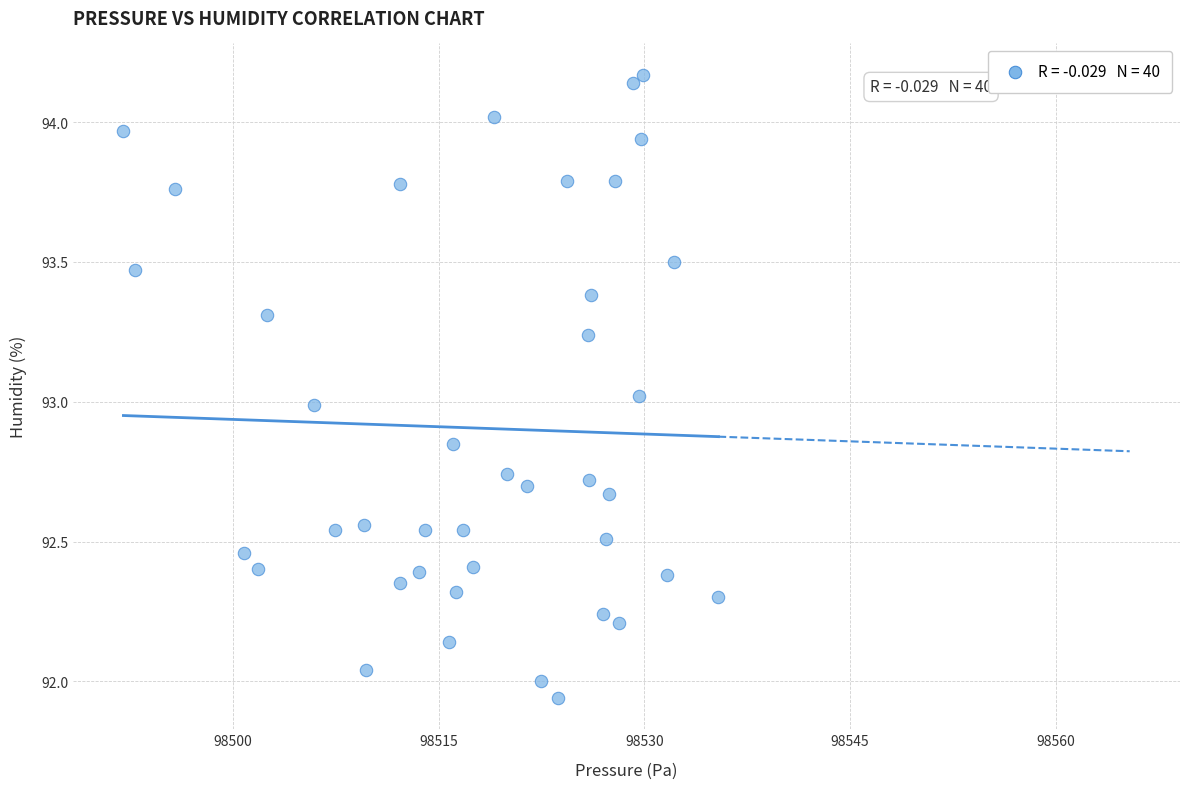

What is the range of X values (max minus min)?

43.4